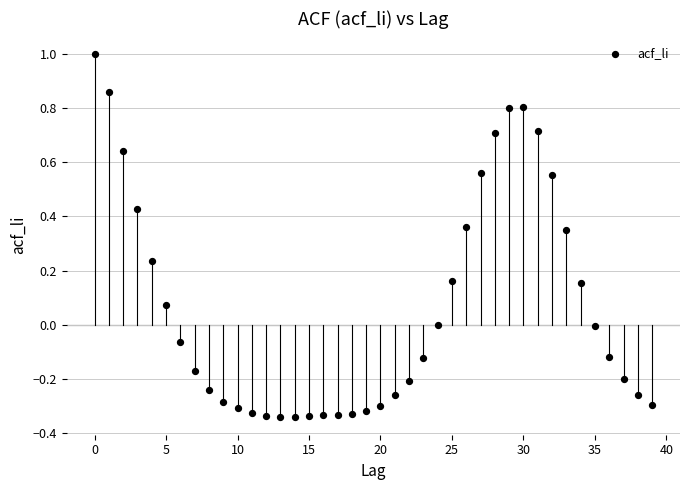

What is the range of Y values (max minus min)?

1.3